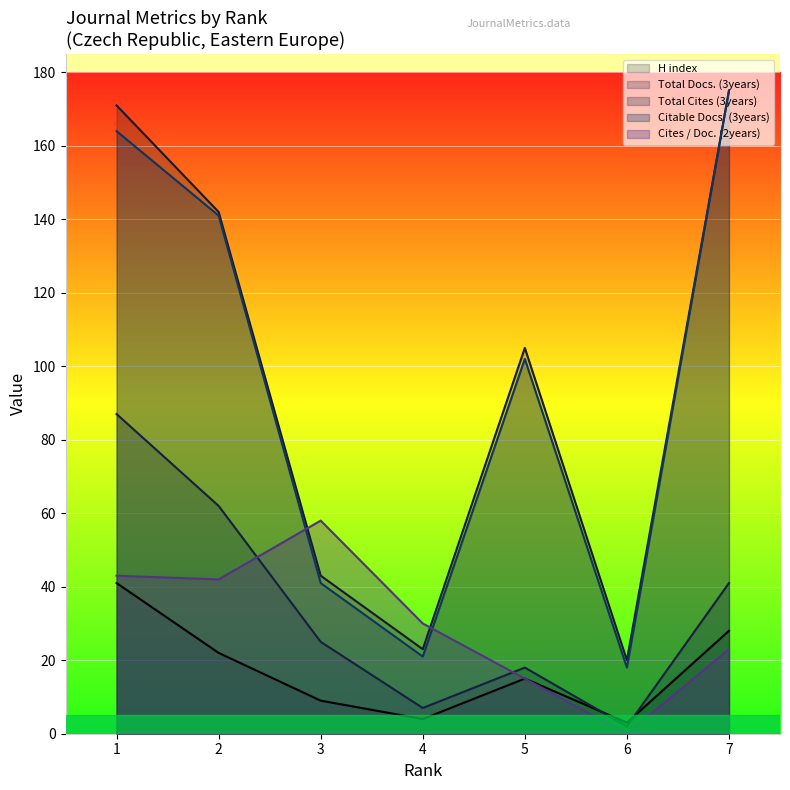

What are all the series names shown in the legend?

H index, Total Docs. (3years), Total Cites (3years), Citable Docs. (3years), Cites / Doc. (2years)